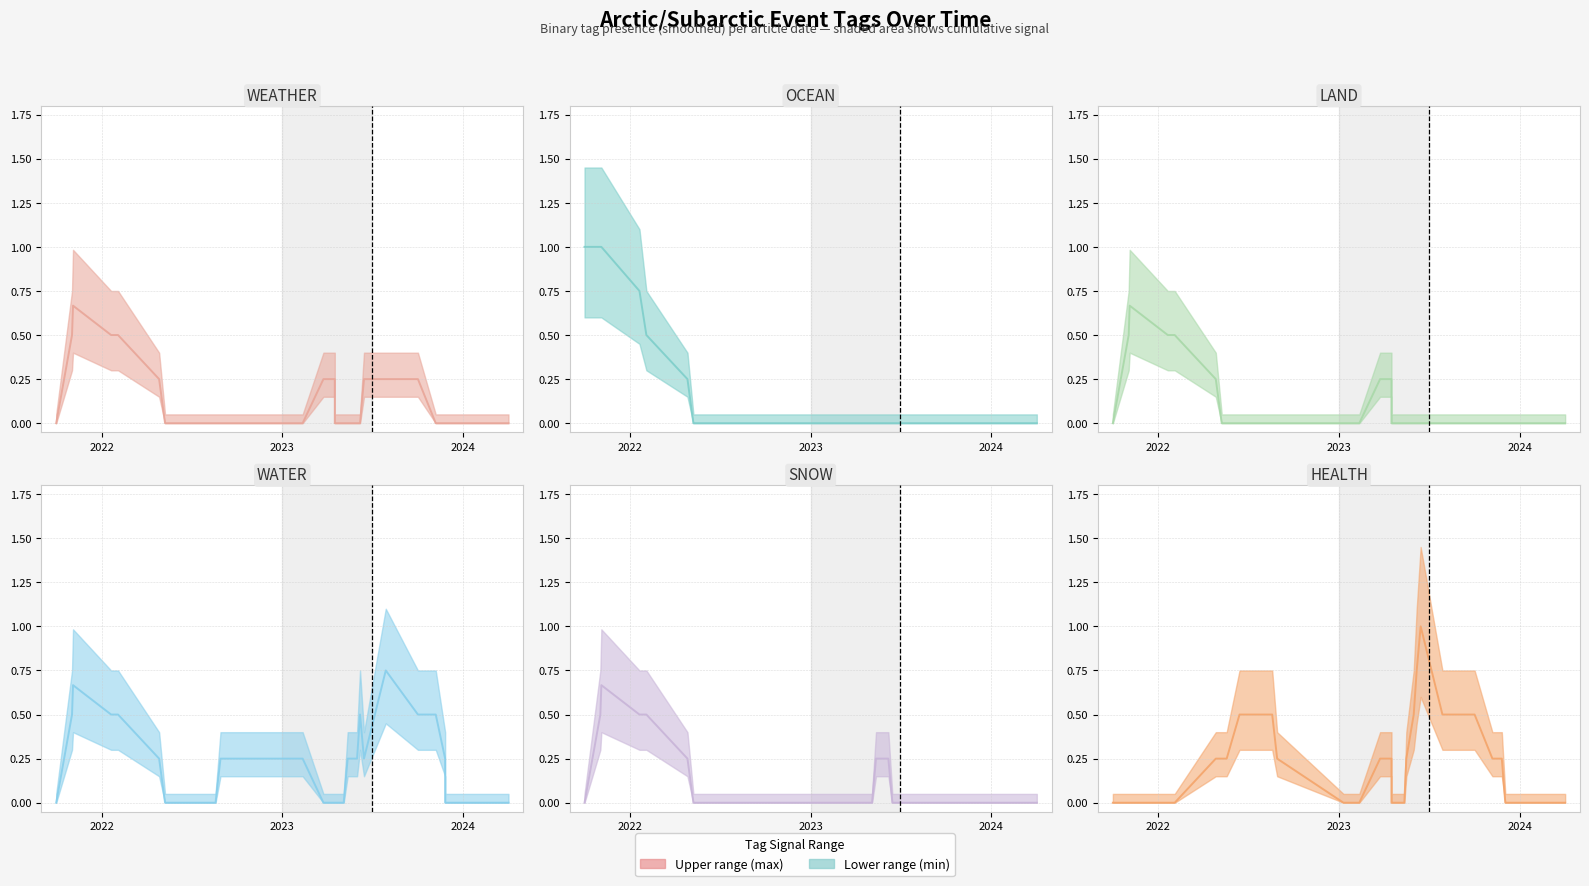

What is the highest value of the WATER series?

1